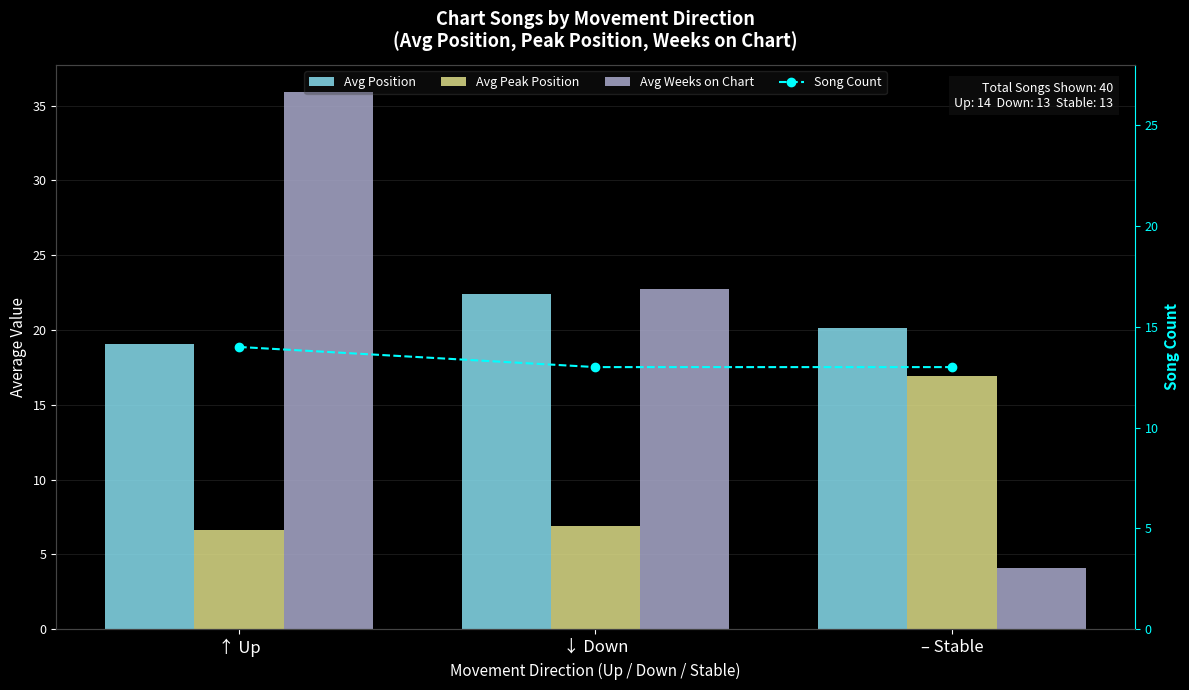

How many data points does each series have?

3